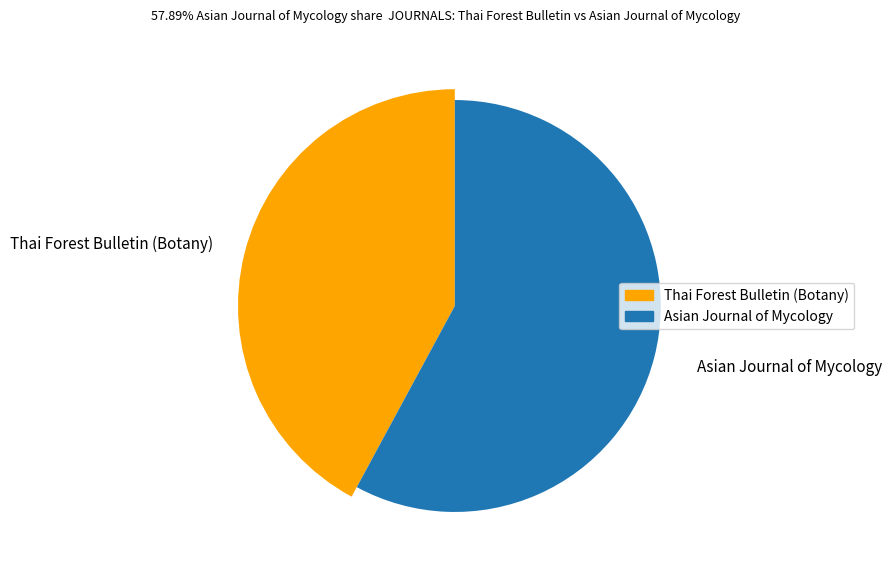

To the nearest percent, what is the difference between the largest and smallest slice percentages?

16%